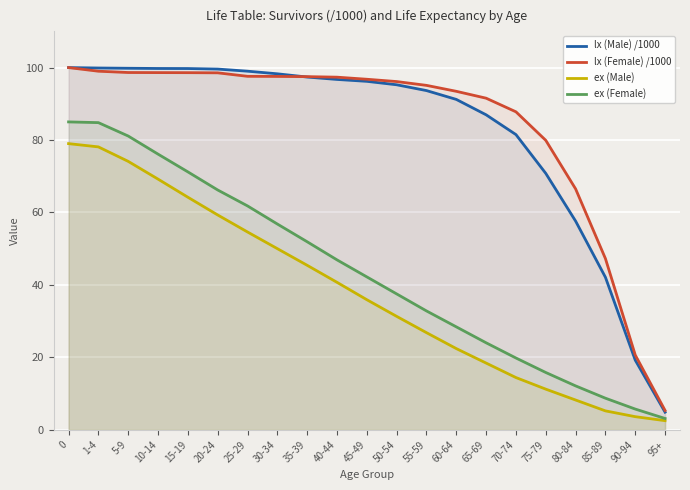

How many categories are shown in the chart?

21